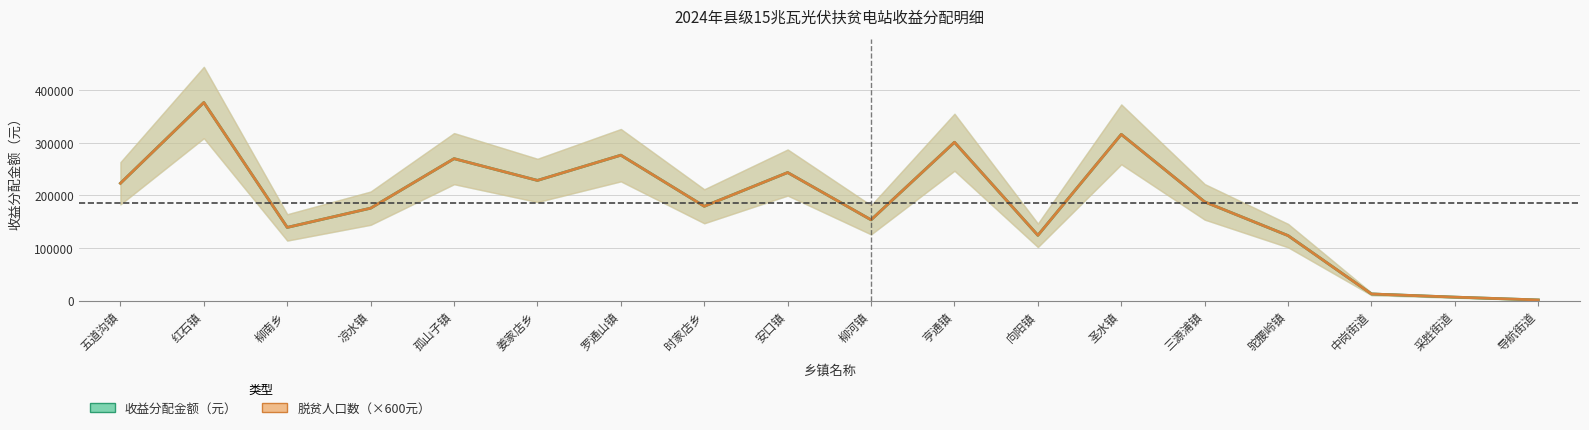

What is the label of the 4th point from the right?

驼腰岭镇